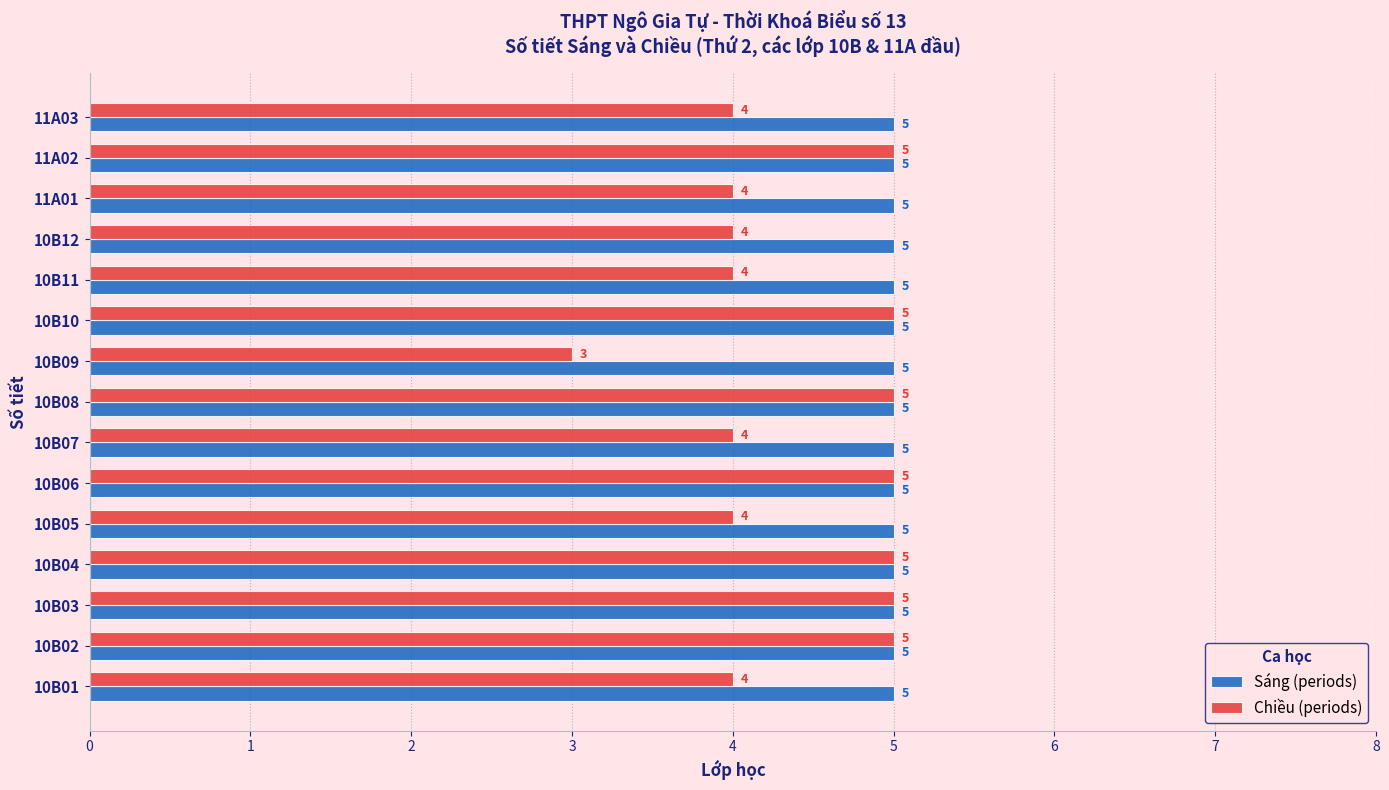

Is it true that Chiều (periods) equals 1 at 10B12?

False